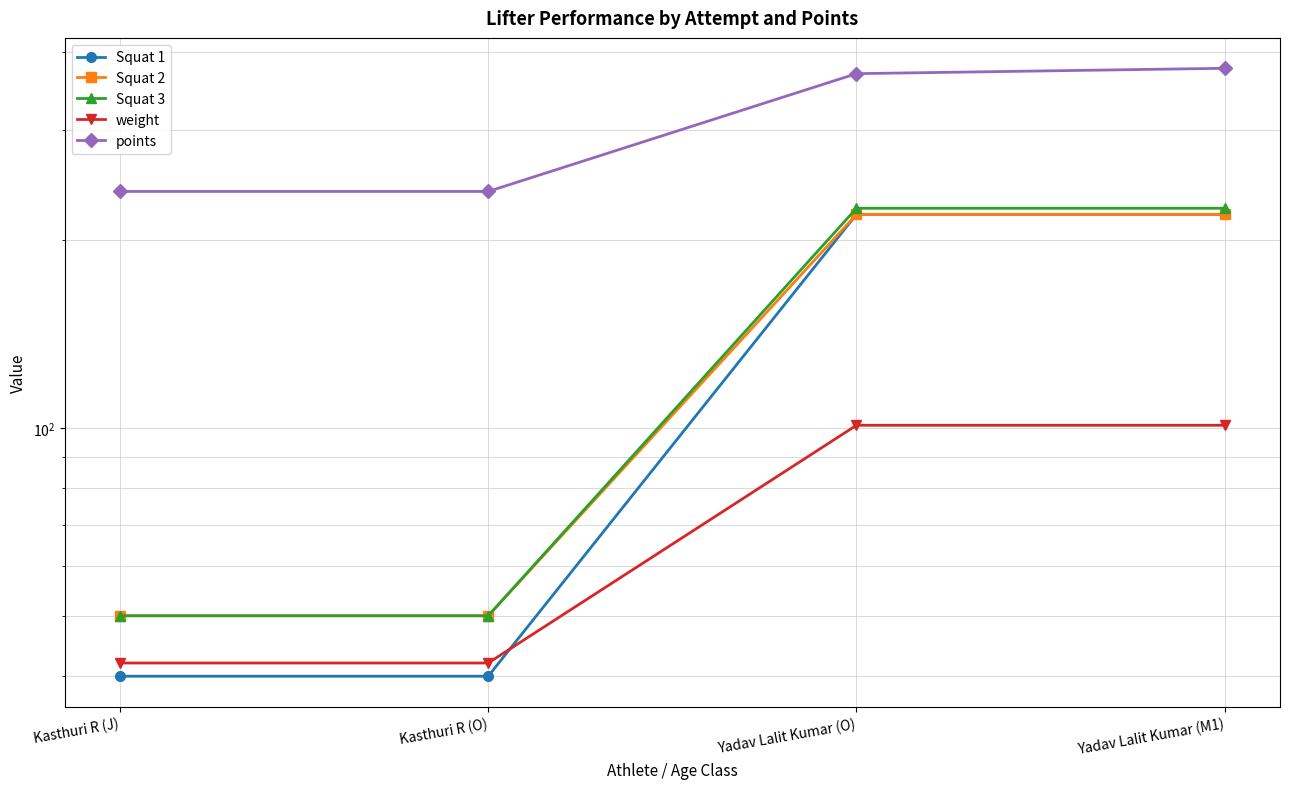

Rank the series by their maximum value, from lowest to highest.

weight, Squat 1, Squat 2, Squat 3, points